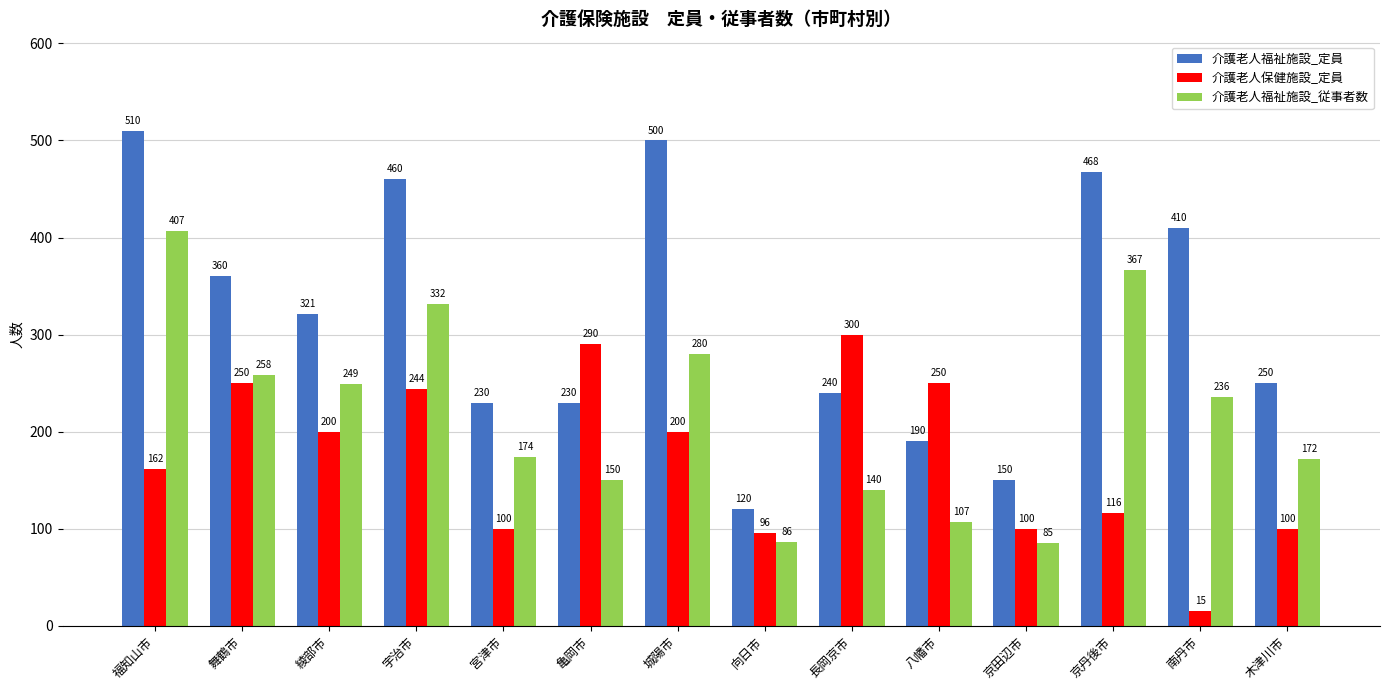

What is the average value of the 介護老人福祉施設_従事者数 series?

217